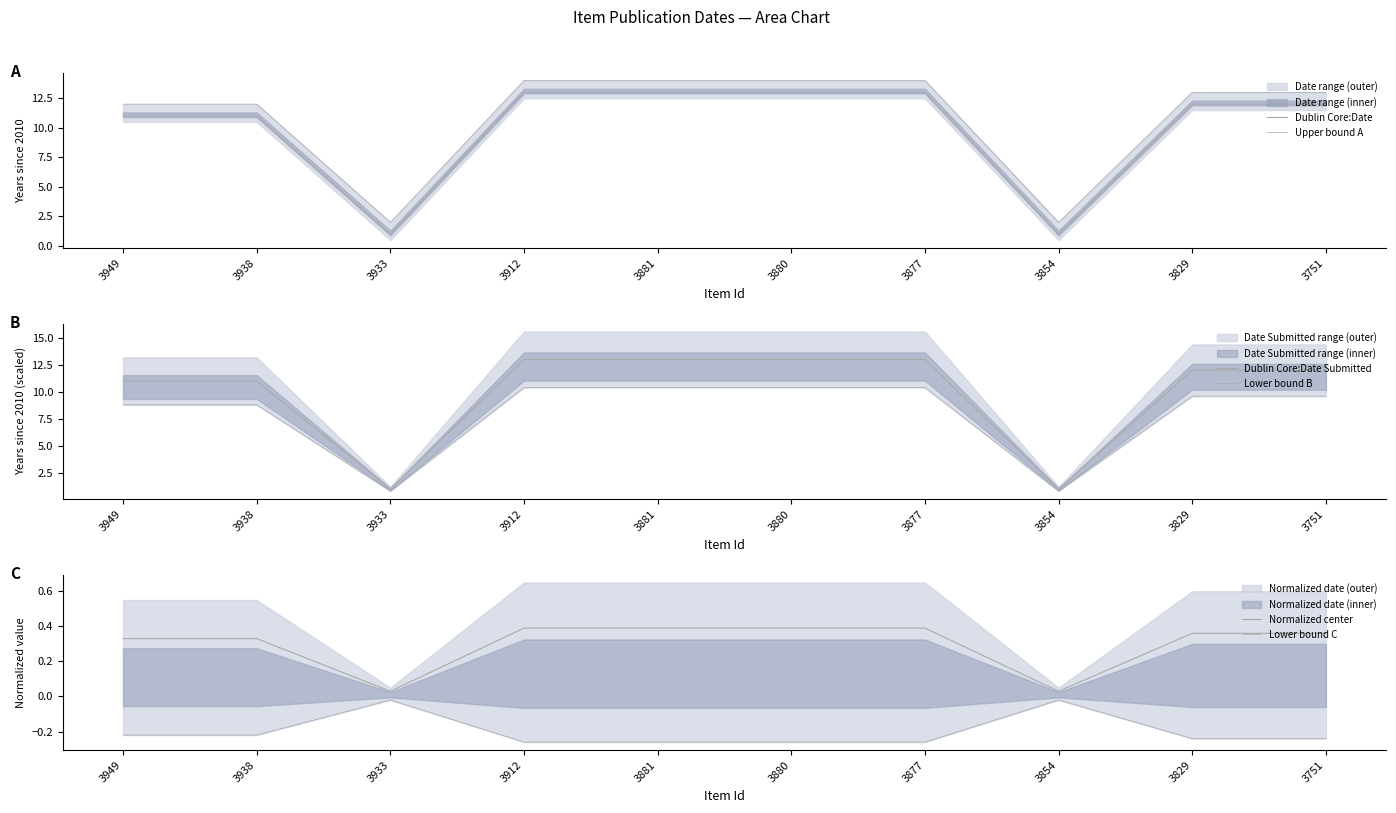

At which label does Upper bound A first exceed 13?

3912